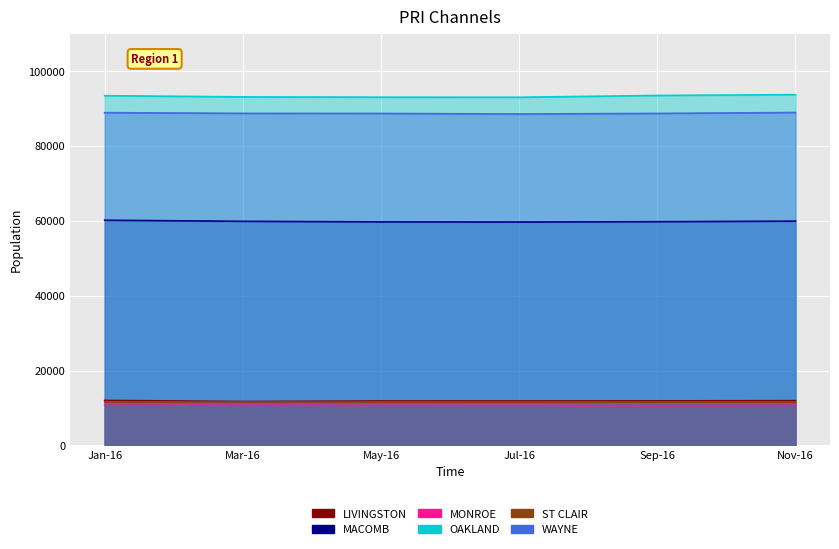

What is the spread (max minus min) of values at May-16?

82308